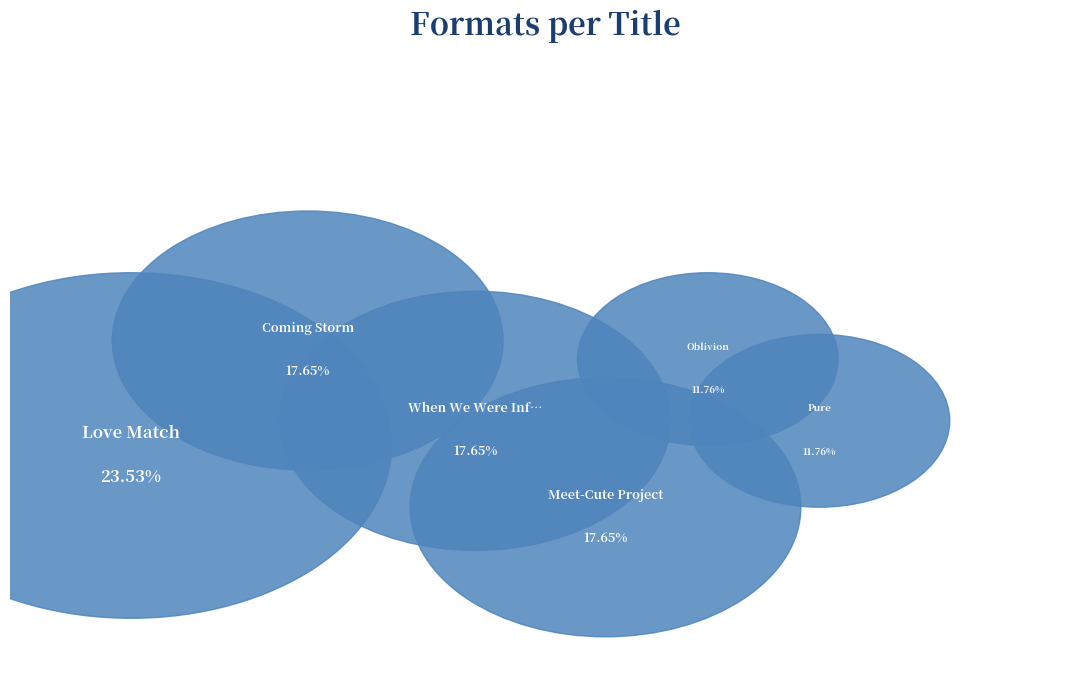

To the nearest percent, what is the difference between the largest and smallest slice percentages?

12%